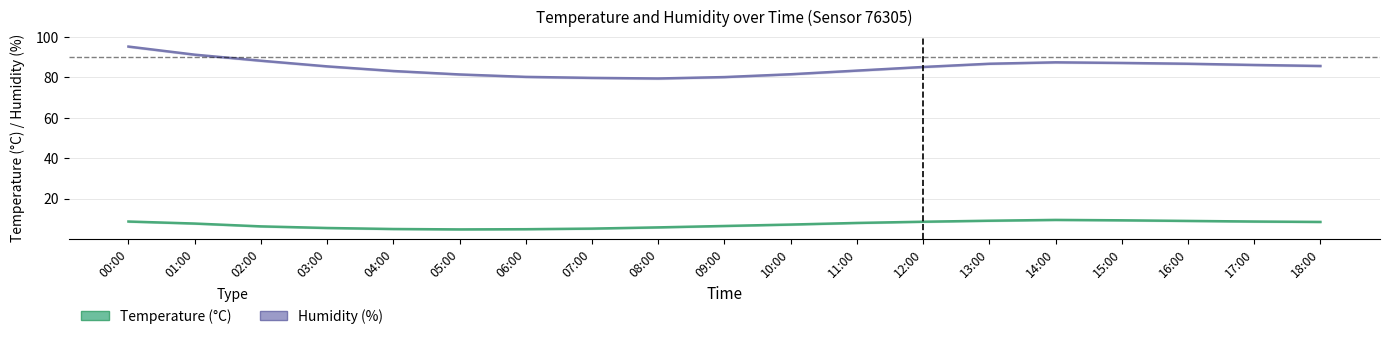

Between 15:00 and 16:00, which is larger?

15:00